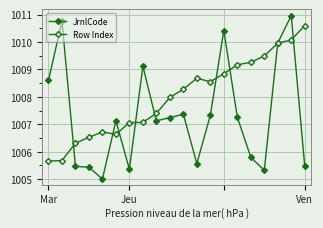

Which series ends up on top after the final intersection of Row Index and JrnlCode?

Row Index